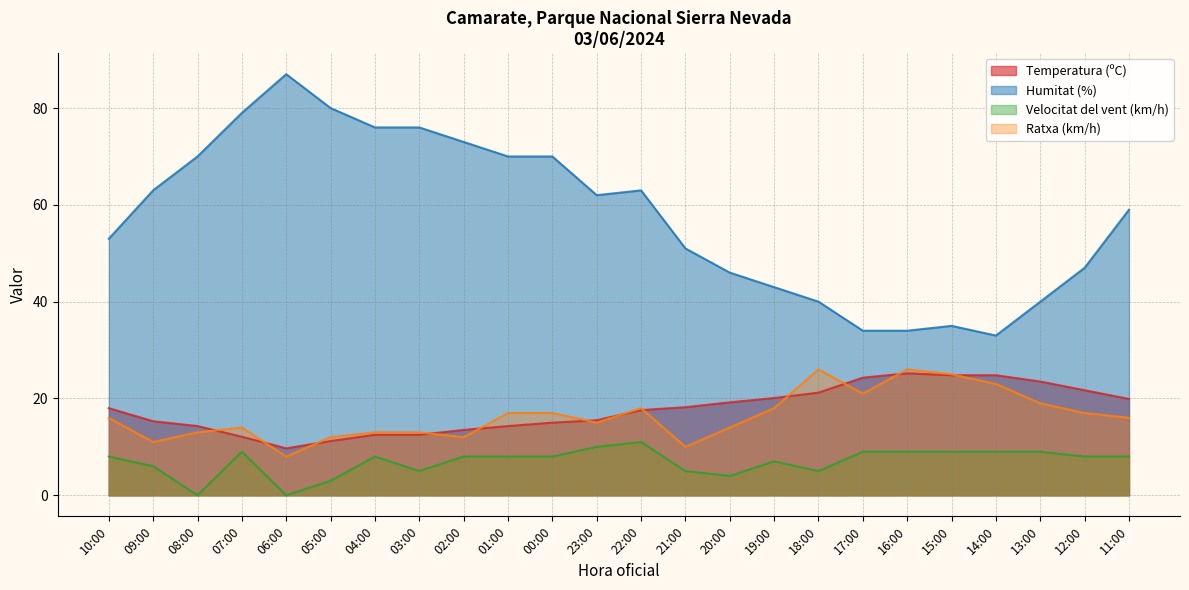

True or false: Velocitat del vent (km/h) and Temperatura (ºC) intersect in this chart.

False